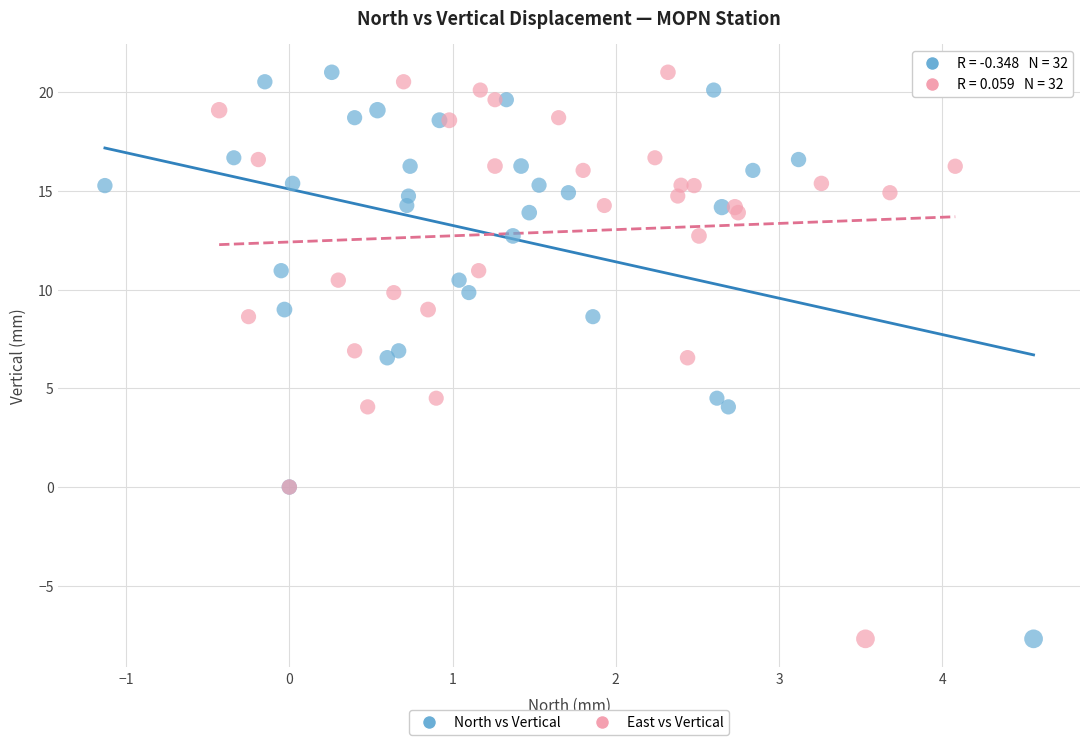

What are all the series names shown in the legend?

North vs Vertical, East vs Vertical